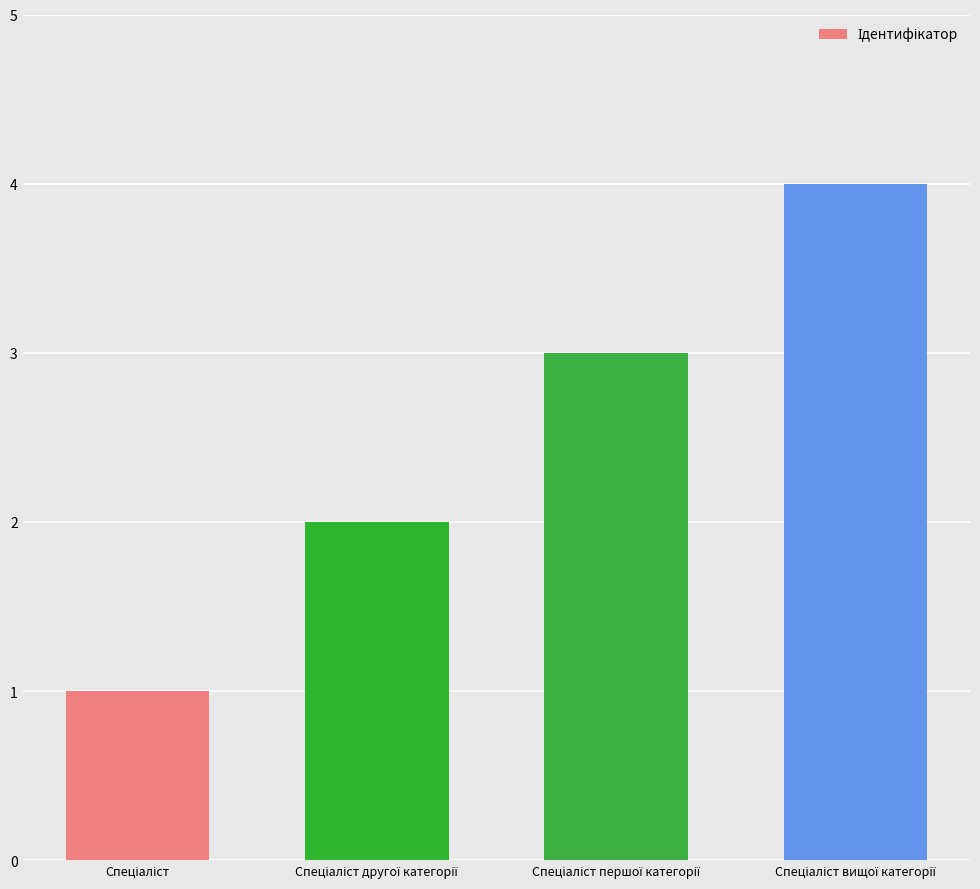

What is the difference between the maximum and minimum values?

3